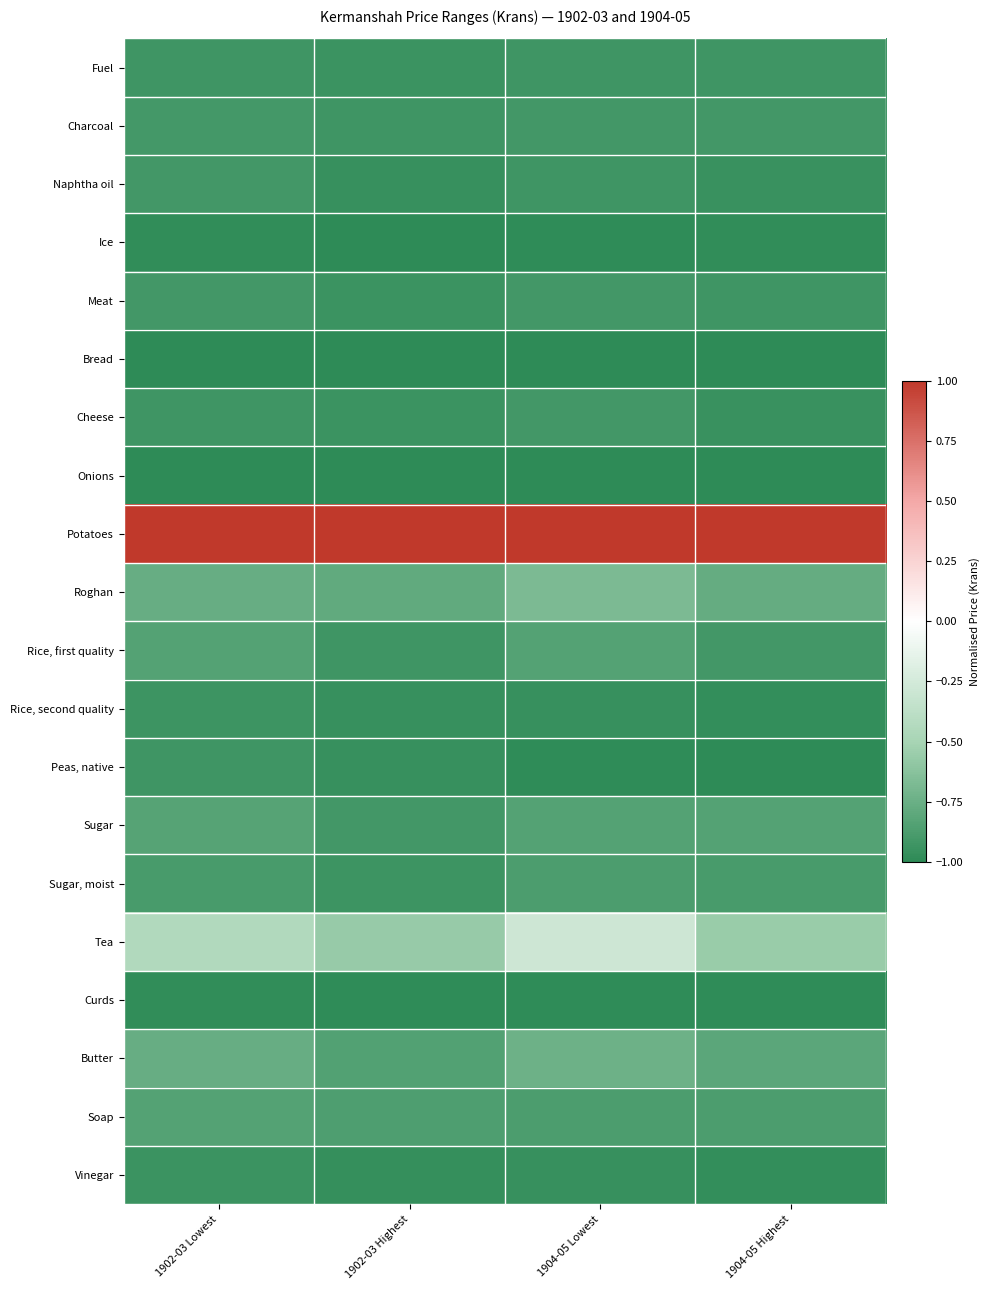

At how many categories does at least one series exceed 0?

4